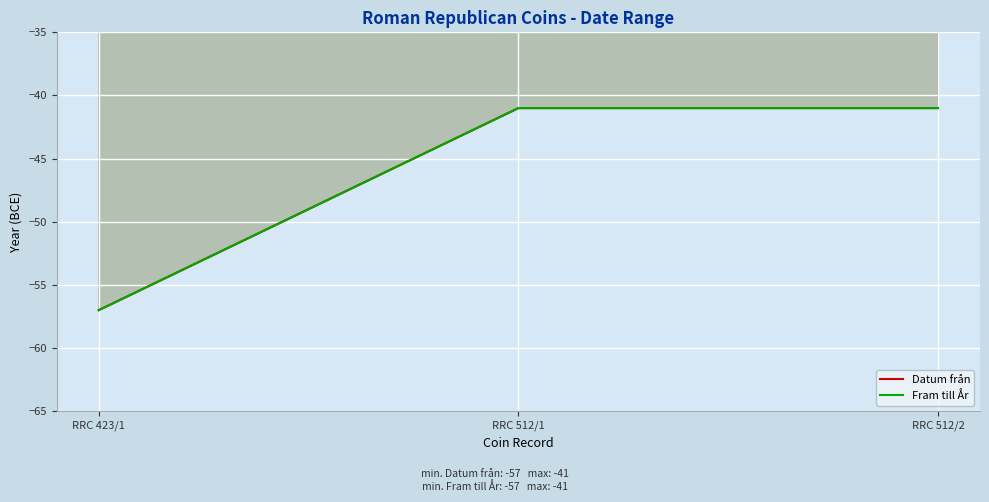

What is the lowest value of the Datum från series?

-57